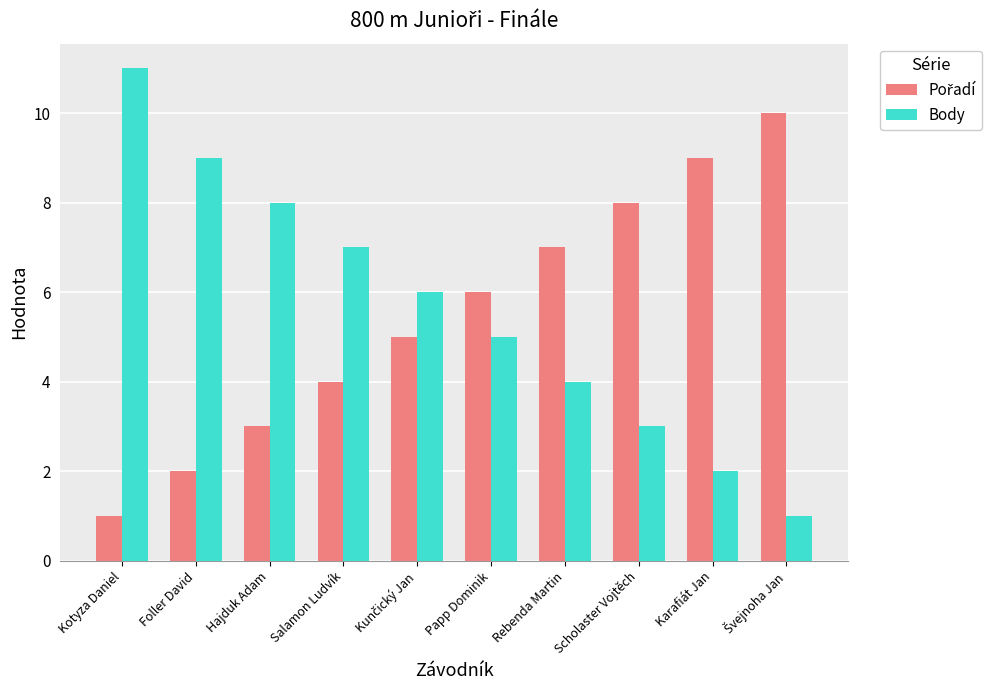

What position from the left is Papp Dominik?

6